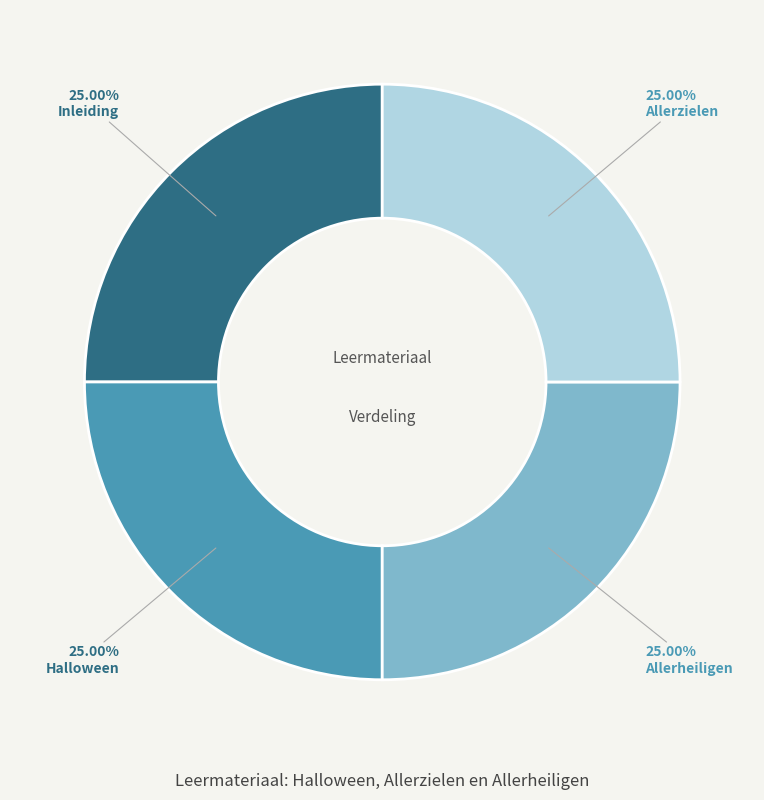

How many segments does this pie chart have?

4